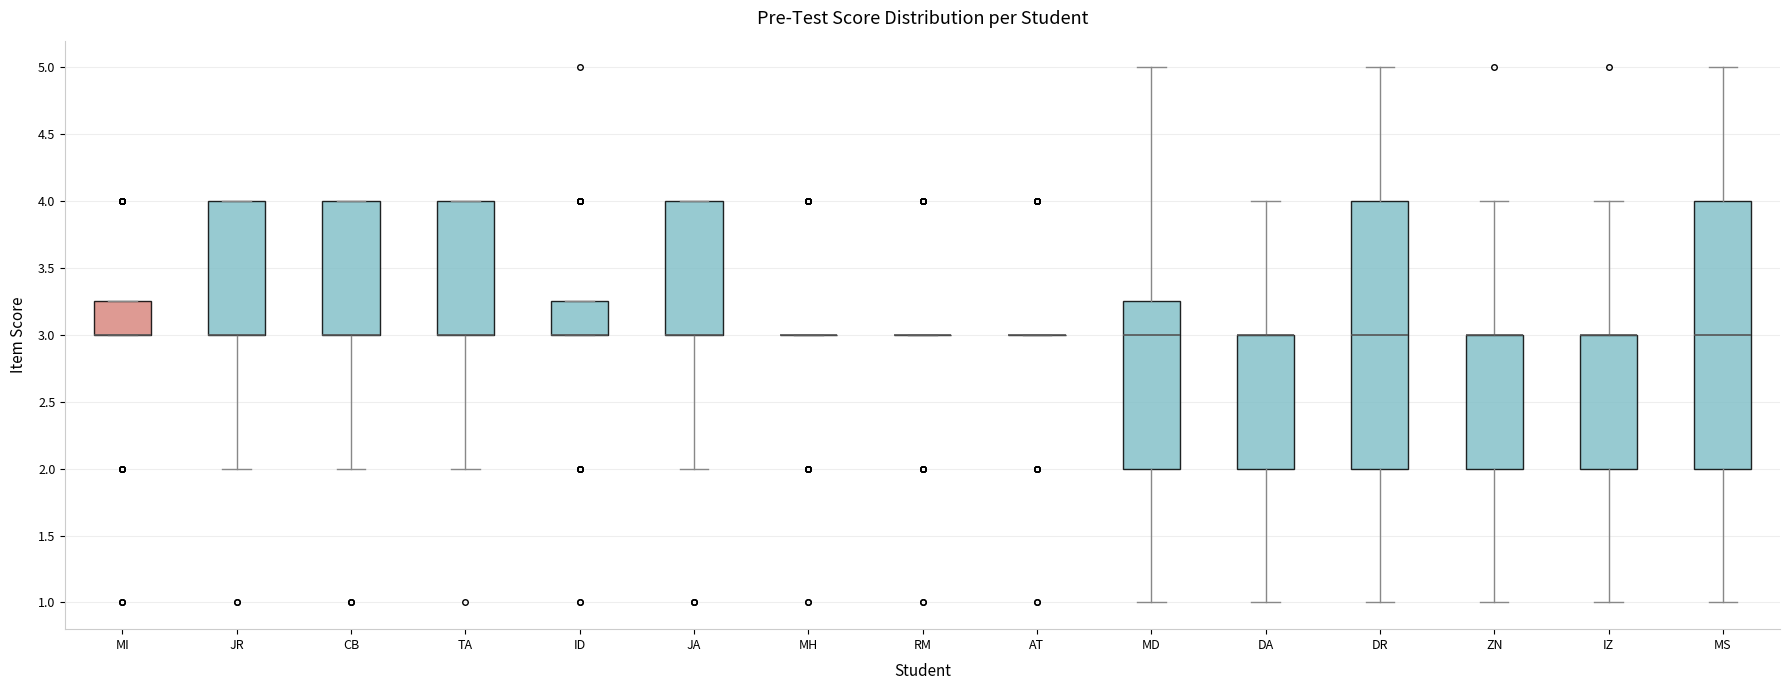

Reading left to right, read every box against the y-axis: the position of its median line, the range the box covers, and the ends of its whiskers. The values are not printed on the chart, so give them approximately, as read against the axis.

MI: median 3.00 (drawn on the box's lower edge), box 3.00 to 3.25, whiskers 3.00 to 3.25
JR: median 3.00 (drawn on the box's lower edge), box 3.00 to 4.00, whiskers 2.00 to 4.00
CB: median 3.00 (drawn on the box's lower edge), box 3.00 to 4.00, whiskers 2.00 to 4.00
TA: median 3.00 (drawn on the box's lower edge), box 3.00 to 4.00, whiskers 2.00 to 4.00
ID: median 3.00 (drawn on the box's lower edge), box 3.00 to 3.25, whiskers 3.00 to 3.25
JA: median 3.00 (drawn on the box's lower edge), box 3.00 to 4.00, whiskers 2.00 to 4.00
MH: box collapsed to a line at 3.00, whiskers 3.00 to 3.00
RM: box collapsed to a line at 3.00, whiskers 3.00 to 3.00
AT: box collapsed to a line at 3.00, whiskers 3.00 to 3.00
MD: median 3.00, box 2.00 to 3.25, whiskers 1.00 to 5.00
DA: median 3.00 (drawn on the box's upper edge), box 2.00 to 3.00, whiskers 1.00 to 4.00
DR: median 3.00, box 2.00 to 4.00, whiskers 1.00 to 5.00
ZN: median 3.00 (drawn on the box's upper edge), box 2.00 to 3.00, whiskers 1.00 to 4.00
IZ: median 3.00 (drawn on the box's upper edge), box 2.00 to 3.00, whiskers 1.00 to 4.00
MS: median 3.00, box 2.00 to 4.00, whiskers 1.00 to 5.00